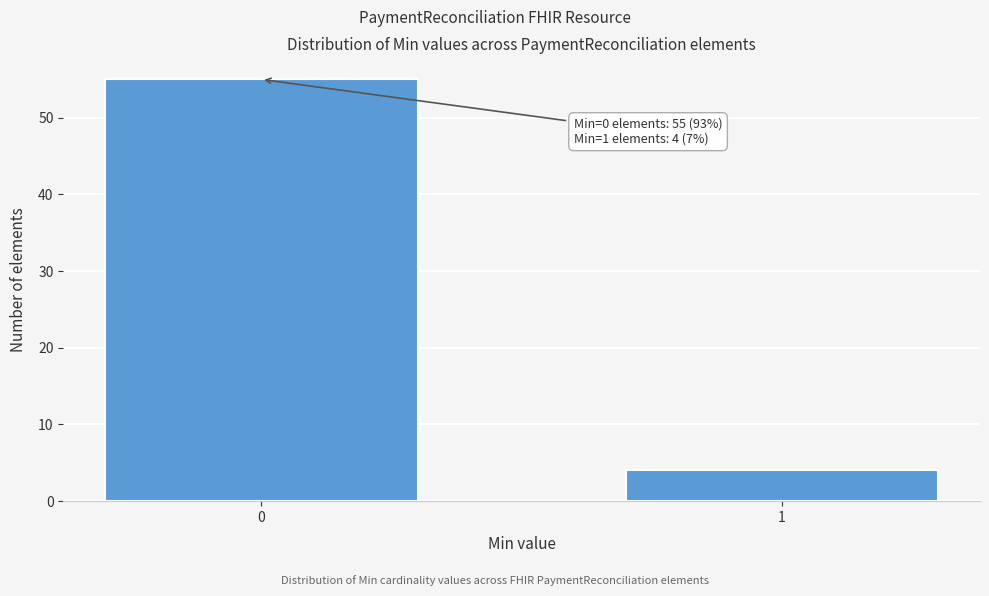

Reading left to right, extract all data points from this chart.

55	4